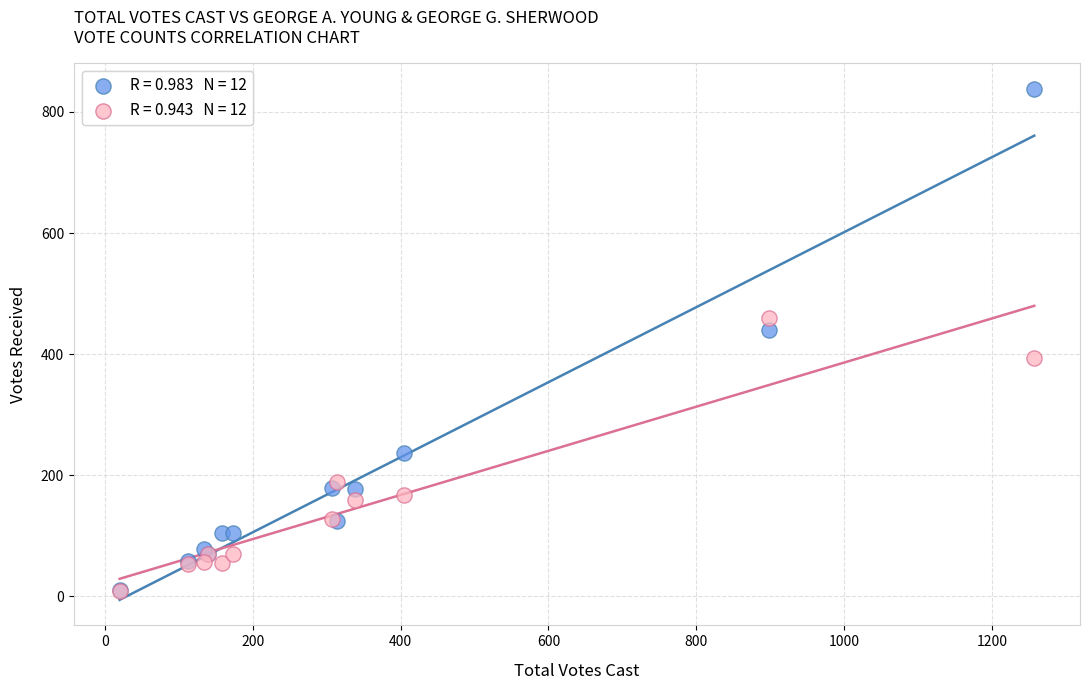

Across all series, what Y value is closest to 423?

439